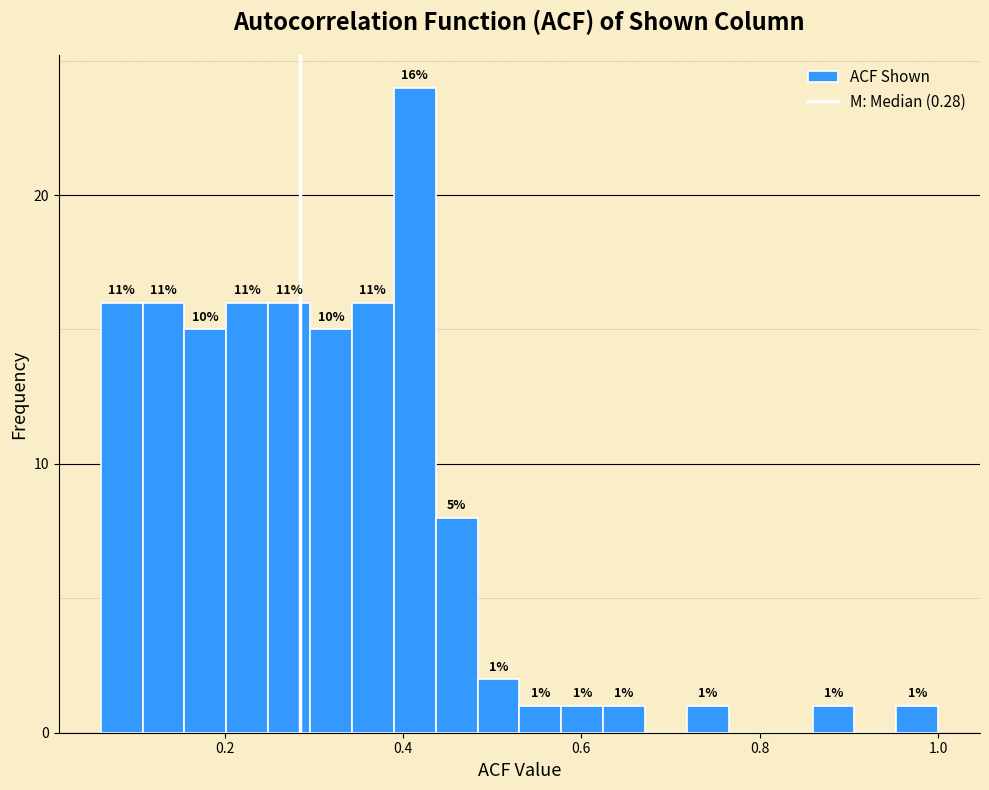

Read against the x-axis, roughly where is the centre of the tallest bar?

0.42